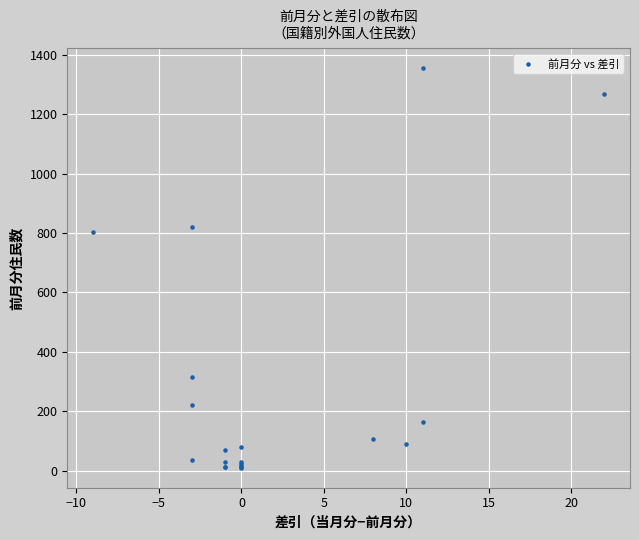

What Y value in the scatter plot is closest to 682?

803